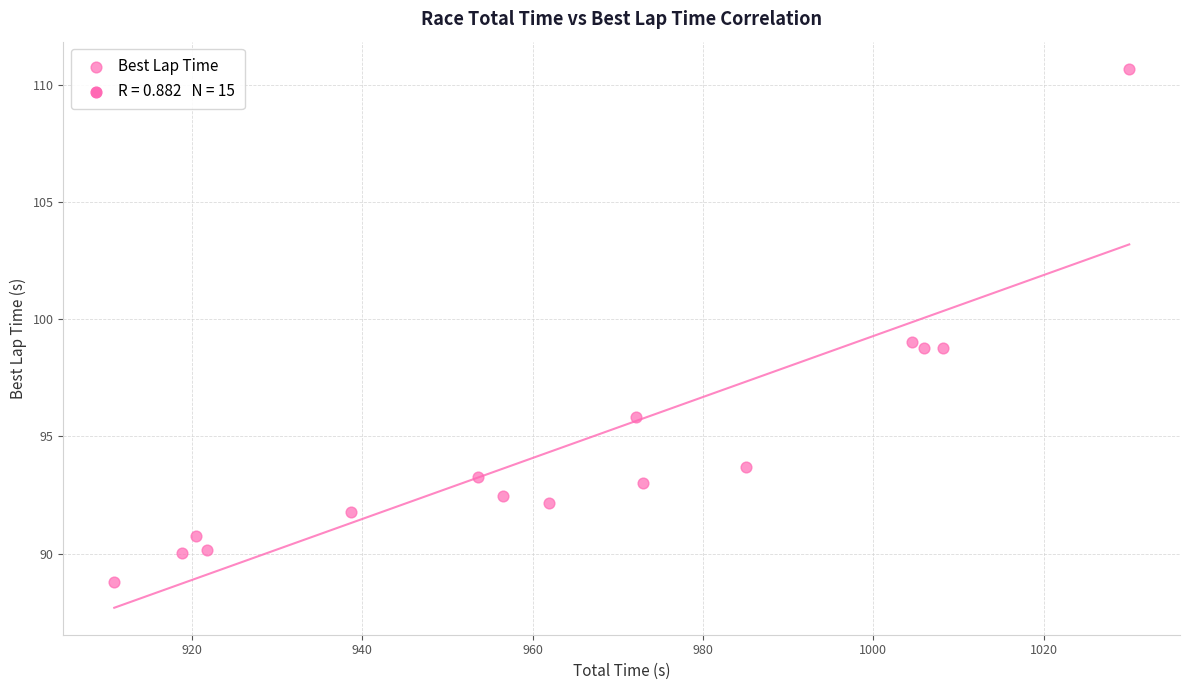

What is the range of Y values (max minus min)?

21.9